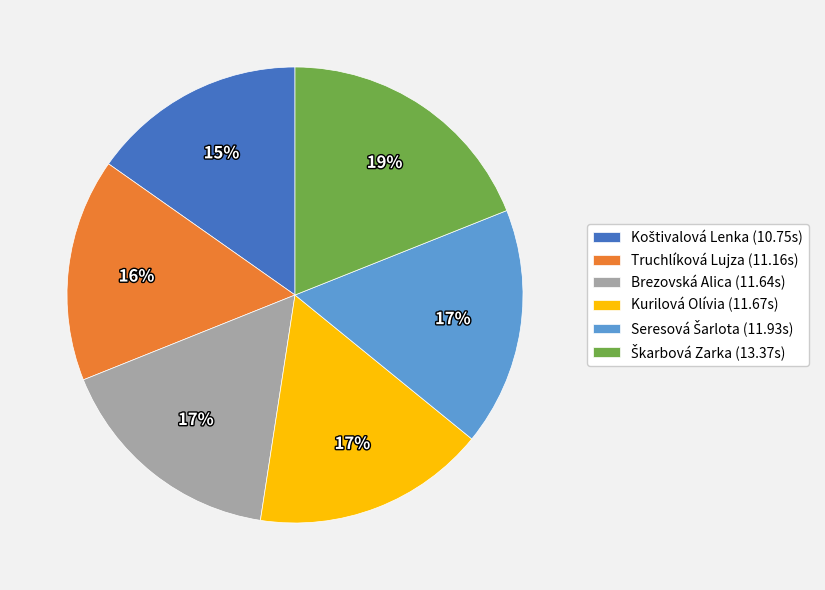

Does Truchlíková Lujza account for over 50% of the chart?

No